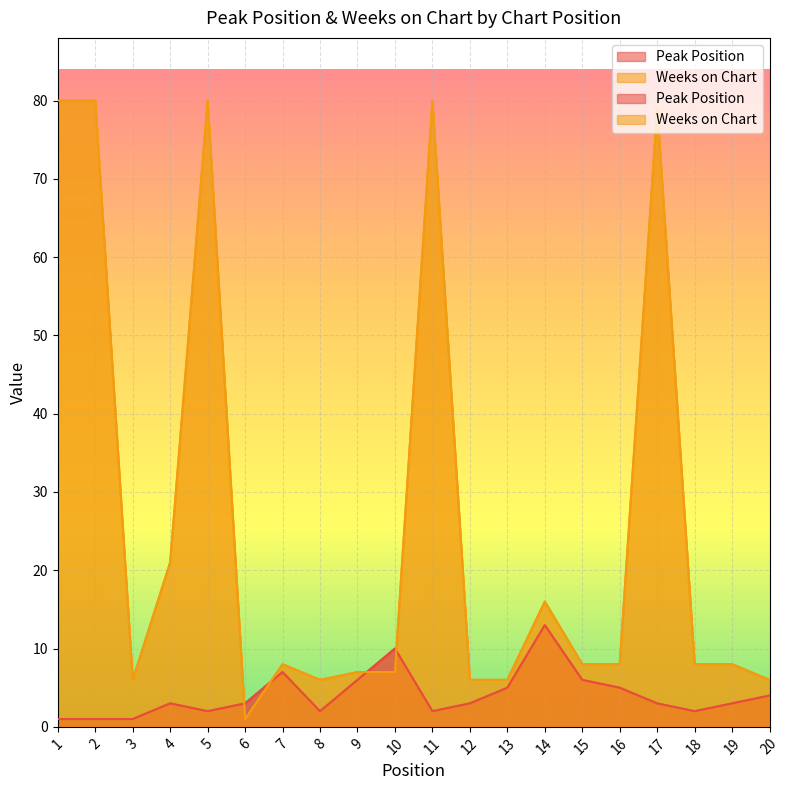

The value of Peak Position at 5 is 1. True or false?

False